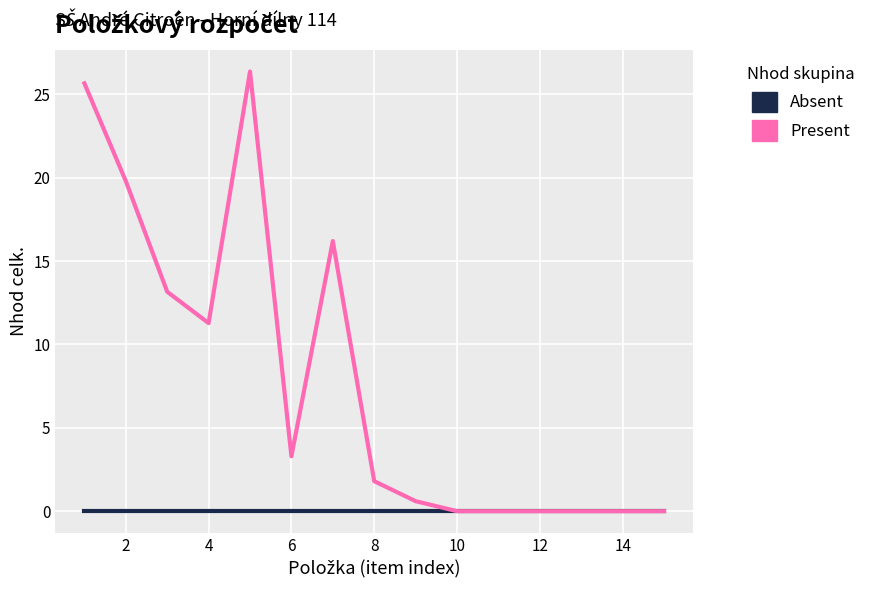

Does the chart display data point markers on the line(s)?

No